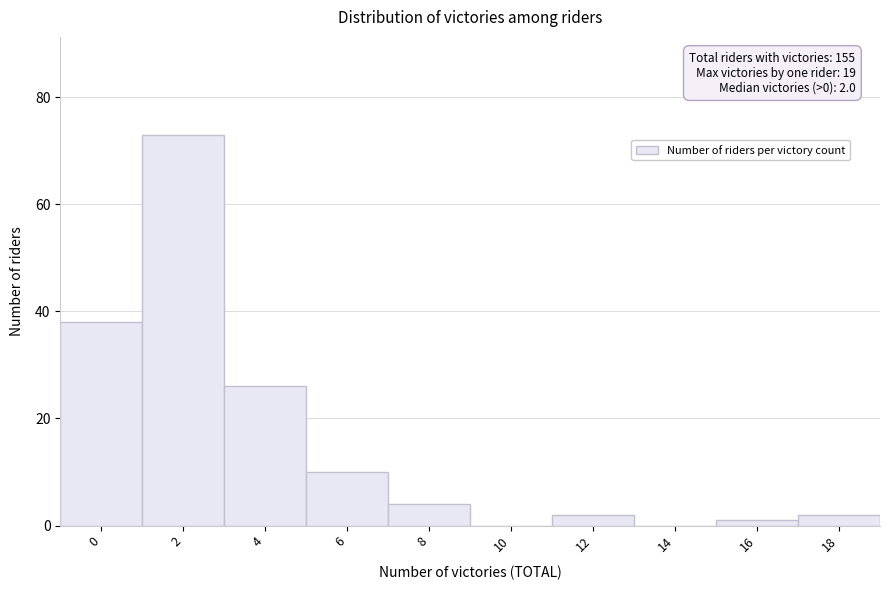

Approximately how many times larger is the value at 0 compared to 12?

19.0